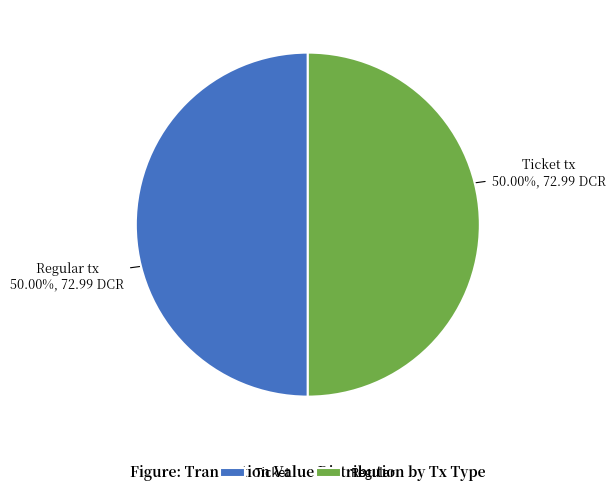

Combined, do Regular and Ticket account for over 50%?

Yes